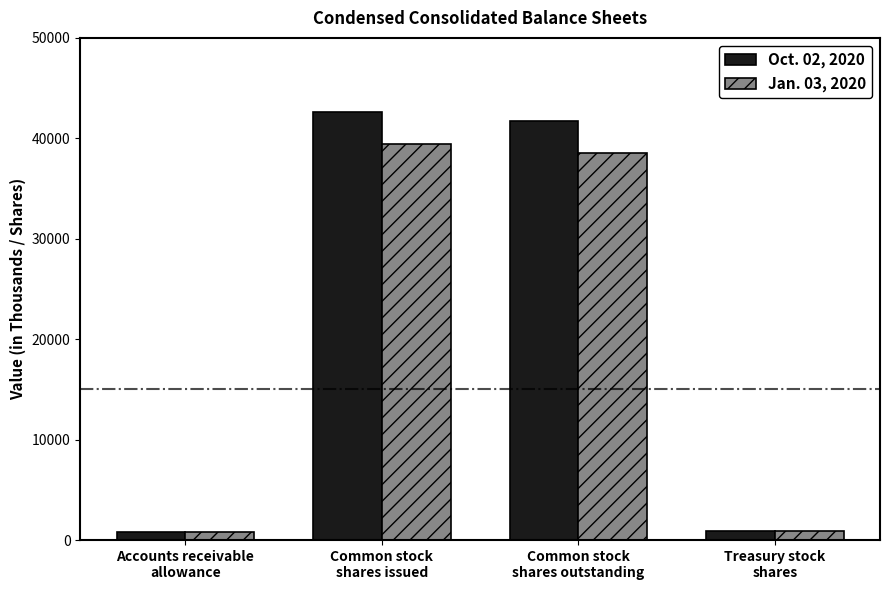

What is the total value across all series at Common stock
shares issued?

82049